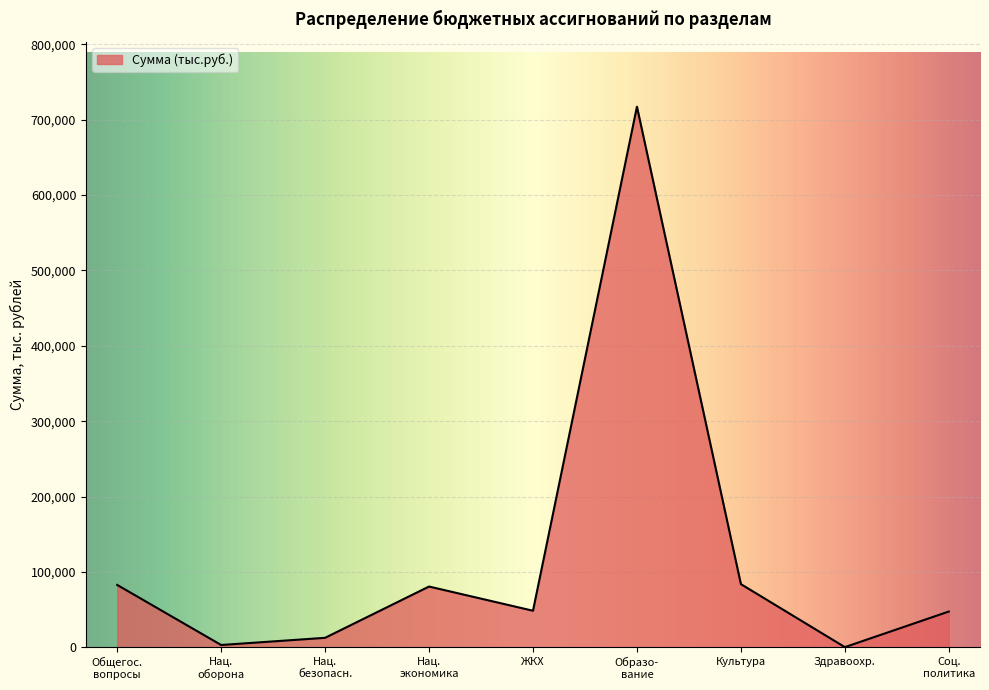

What is the difference between the maximum and minimum values?

717215.3